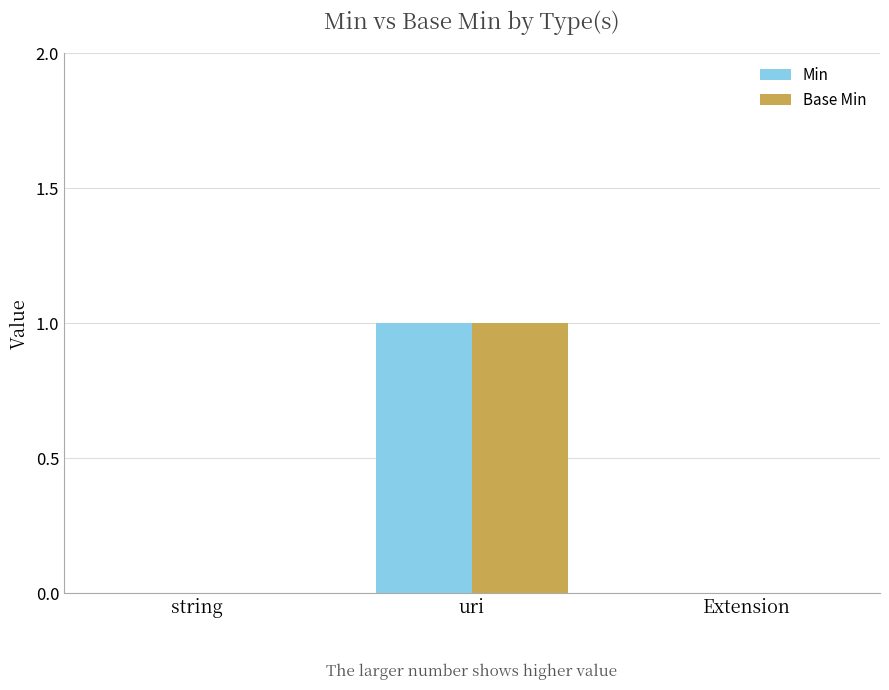

Is the value of Base Min at uri greater than the value of Min at string?

Yes